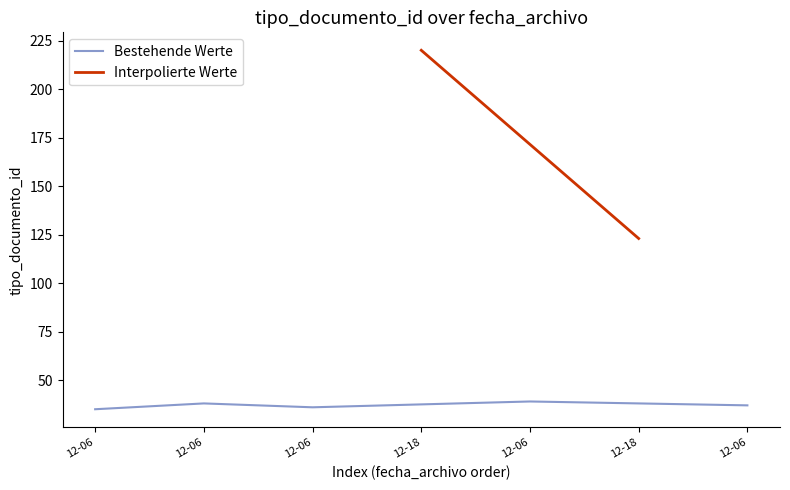

Does the chart display data point markers on the line(s)?

No